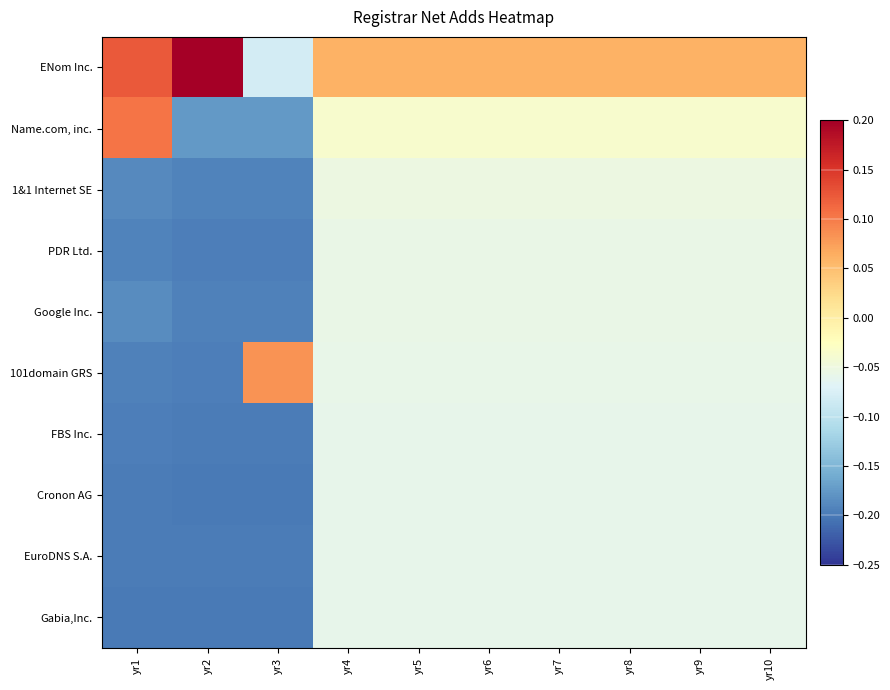

Reading right to left, transcribe all the data shown in this chart.

ENom Inc.: yr10=0.1	yr9=0.1	yr8=0.1	yr7=0.1	yr6=0.1	yr5=0.1	yr4=0.1	yr3=-0.1	yr2=0.2	yr1=0.1
Name.com, inc.: yr10=-0.0	yr9=-0.0	yr8=-0.0	yr7=-0.0	yr6=-0.0	yr5=-0.0	yr4=-0.0	yr3=-0.2	yr2=-0.2	yr1=0.1
1&1 Internet SE: yr10=-0.1	yr9=-0.1	yr8=-0.1	yr7=-0.1	yr6=-0.1	yr5=-0.1	yr4=-0.1	yr3=-0.2	yr2=-0.2	yr1=-0.2
PDR Ltd.: yr10=-0.1	yr9=-0.1	yr8=-0.1	yr7=-0.1	yr6=-0.1	yr5=-0.1	yr4=-0.1	yr3=-0.2	yr2=-0.2	yr1=-0.2
Google Inc.: yr10=-0.1	yr9=-0.1	yr8=-0.1	yr7=-0.1	yr6=-0.1	yr5=-0.1	yr4=-0.1	yr3=-0.2	yr2=-0.2	yr1=-0.2
101domain GRS: yr10=-0.1	yr9=-0.1	yr8=-0.1	yr7=-0.1	yr6=-0.1	yr5=-0.1	yr4=-0.1	yr3=0.1	yr2=-0.2	yr1=-0.2
FBS Inc.: yr10=-0.1	yr9=-0.1	yr8=-0.1	yr7=-0.1	yr6=-0.1	yr5=-0.1	yr4=-0.1	yr3=-0.2	yr2=-0.2	yr1=-0.2
Cronon AG: yr10=-0.1	yr9=-0.1	yr8=-0.1	yr7=-0.1	yr6=-0.1	yr5=-0.1	yr4=-0.1	yr3=-0.2	yr2=-0.2	yr1=-0.2
EuroDNS S.A.: yr10=-0.1	yr9=-0.1	yr8=-0.1	yr7=-0.1	yr6=-0.1	yr5=-0.1	yr4=-0.1	yr3=-0.2	yr2=-0.2	yr1=-0.2
Gabia,Inc.: yr10=-0.1	yr9=-0.1	yr8=-0.1	yr7=-0.1	yr6=-0.1	yr5=-0.1	yr4=-0.1	yr3=-0.2	yr2=-0.2	yr1=-0.2